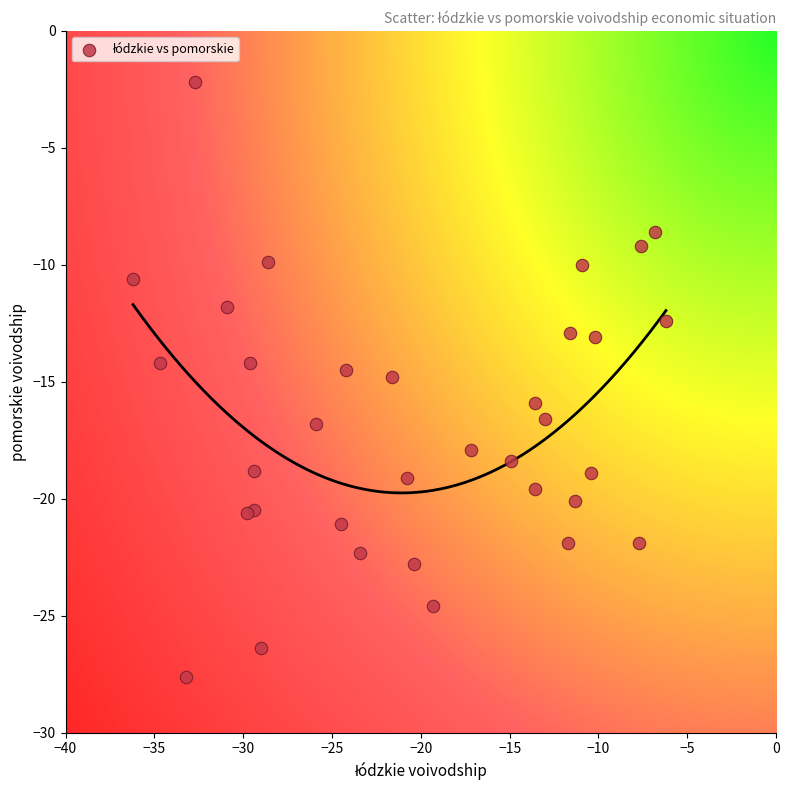

What is the range of X values (max minus min)?

30.0